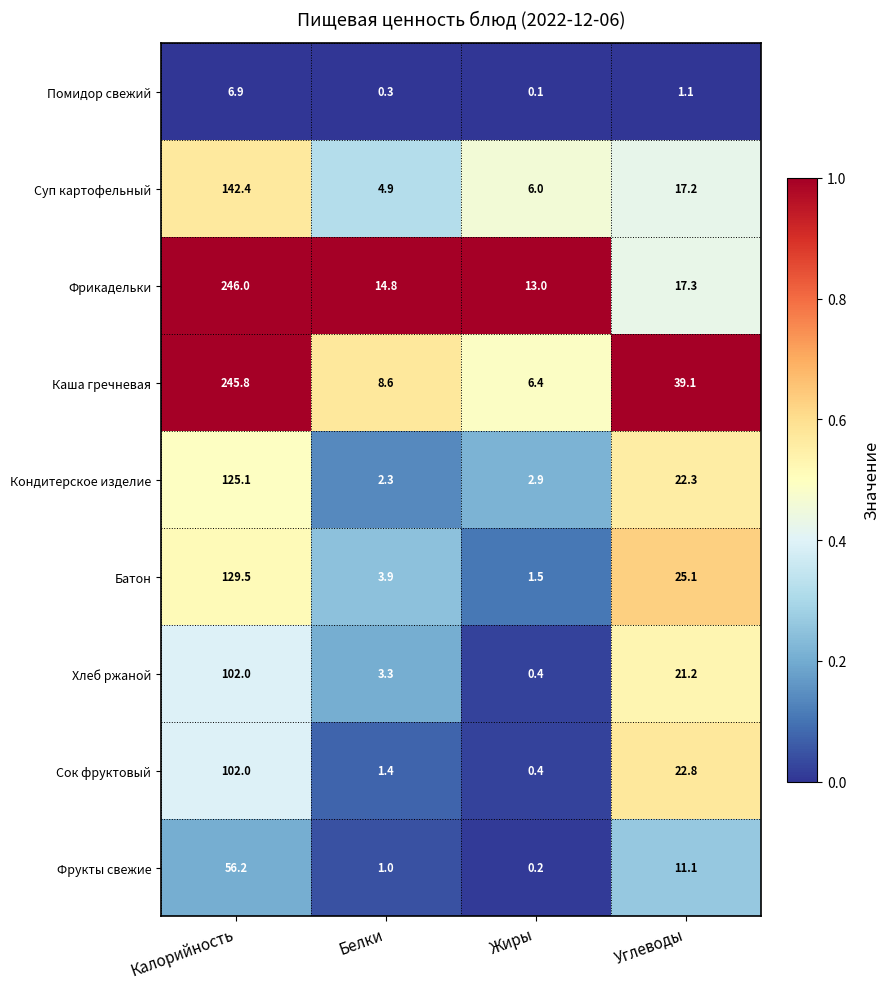

Which series has the largest range (max minus min)?

Каша гречневая